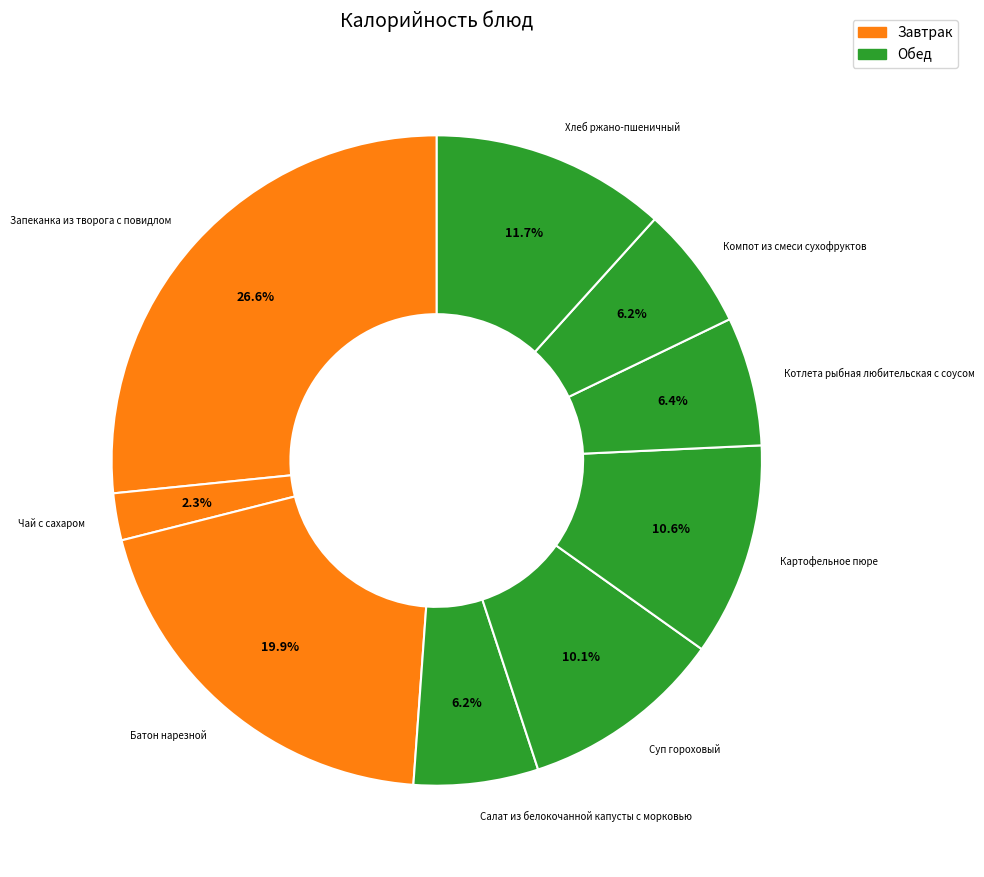

The Компот из смеси сухофруктов slice represents 6% of the pie. True or false?

True